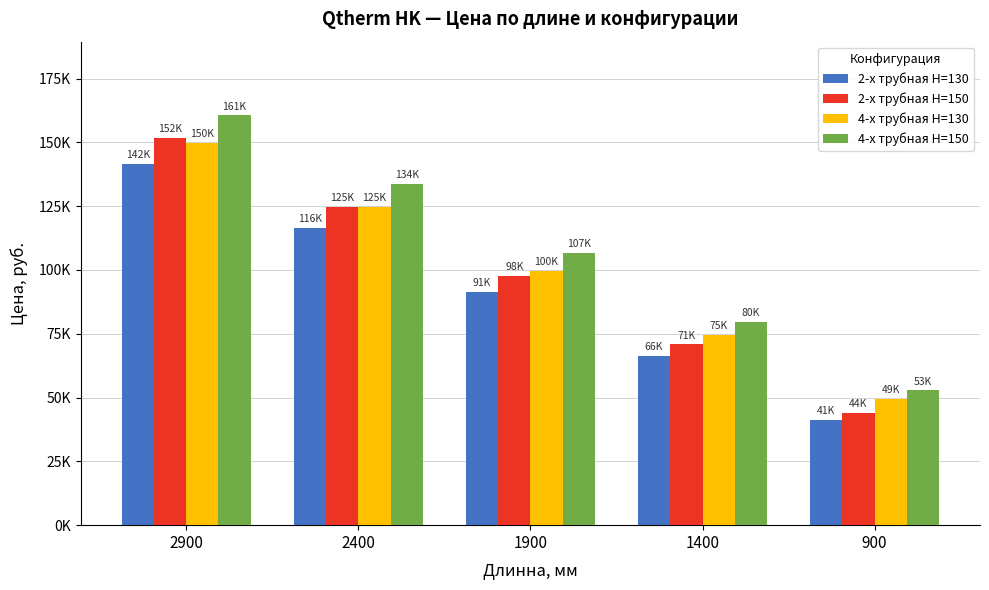

What are all the series names shown in the legend?

2-х трубная H=130, 2-х трубная H=150, 4-х трубная H=130, 4-х трубная H=150